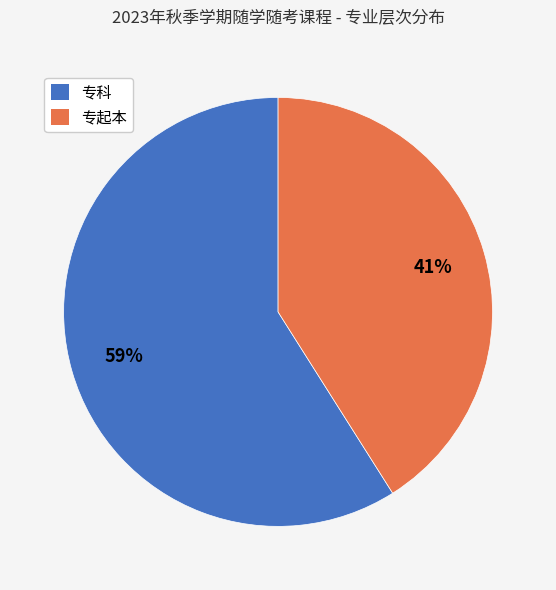

What is the smallest slice in the pie chart?

专起本